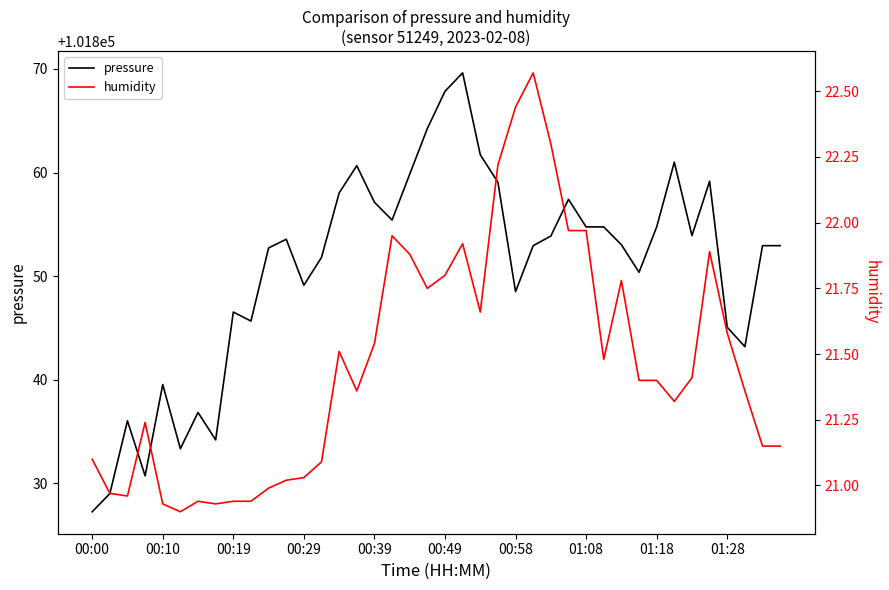

At which label does pressure reach its minimum?

00:00